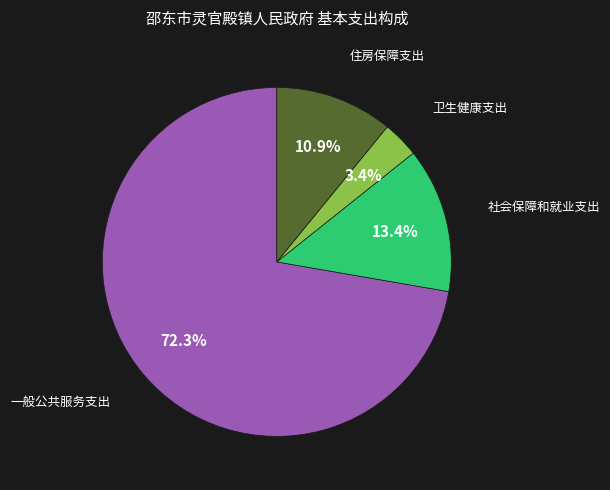

What percentage is the 卫生健康支出 slice, to the nearest percent?

3%